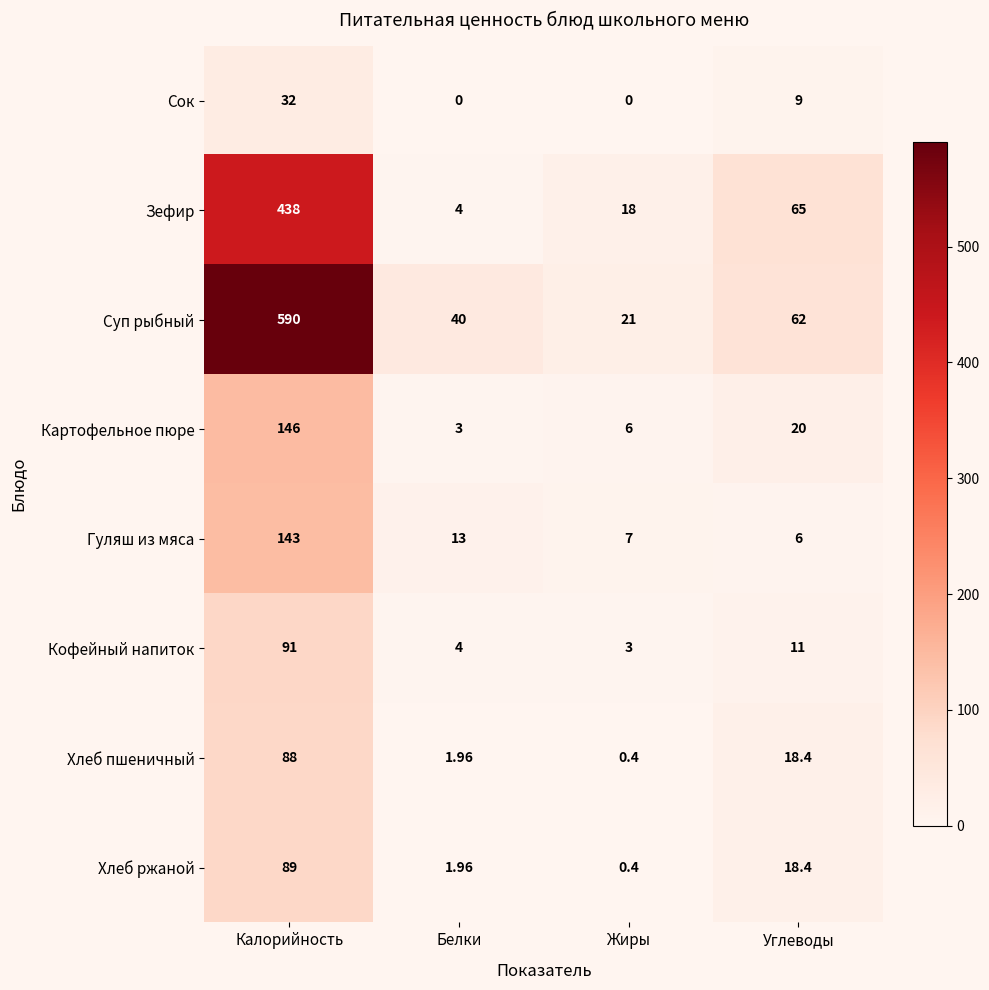

List the series in order of their peak value, highest first.

Суп рыбный, Зефир, Картофельное пюре, Гуляш из мяса, Кофейный напиток, Хлеб ржаной, Хлеб пшеничный, Сок